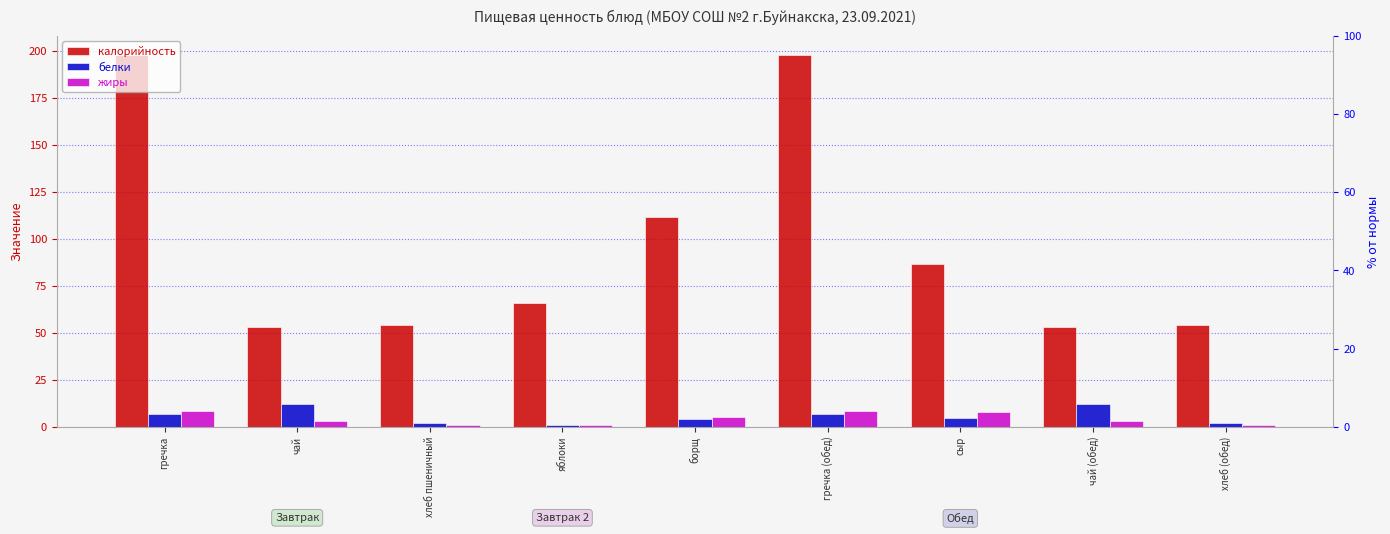

Reading left to right, list all the values displayed in this chart.

калорийность: гречка=197.9	чай=53.1	хлеб пшеничный=54.0	яблоки=66.0	борщ=111.3	гречка (обед)=197.9	сыр=86.4	чай (обед)=53.1	хлеб (обед)=54.0
белки: гречка=6.7	чай=12.0	хлеб пшеничный=2.0	яблоки=1.0	борщ=4.1	гречка (обед)=6.7	сыр=4.5	чай (обед)=12.0	хлеб (обед)=2.0
жиры: гречка=8.4	чай=3.1	хлеб пшеничный=1.0	яблоки=1.0	борщ=5.2	гречка (обед)=8.4	сыр=7.6	чай (обед)=3.1	хлеб (обед)=1.0